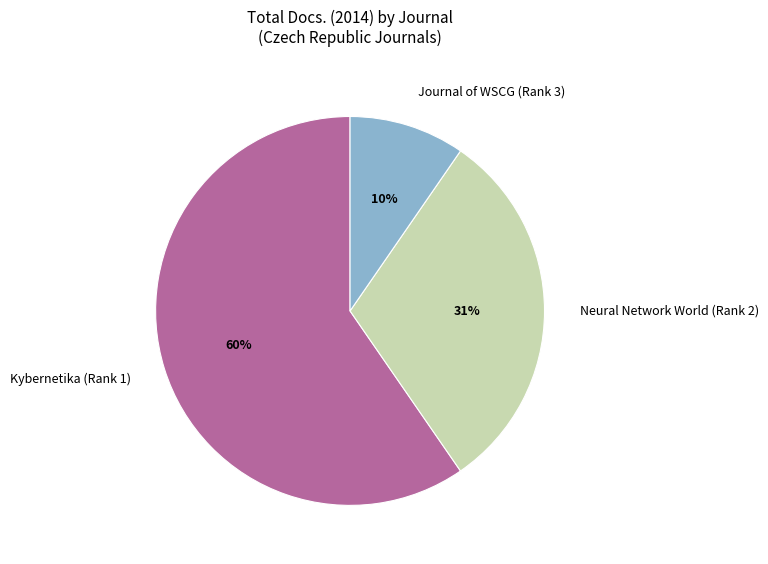

Is there any slice that represents more than half of the pie?

Yes